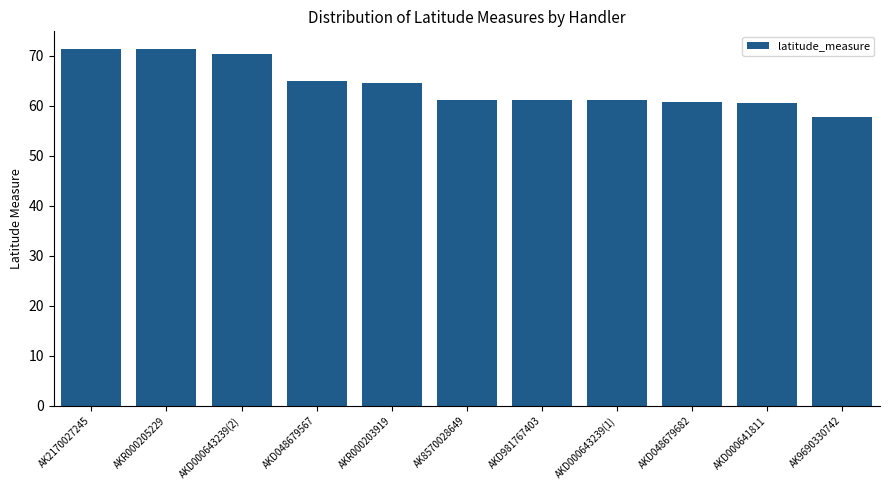

Approximately how many times larger is the value at AKD000643239(2) compared to AKD000643239(1)?

1.1